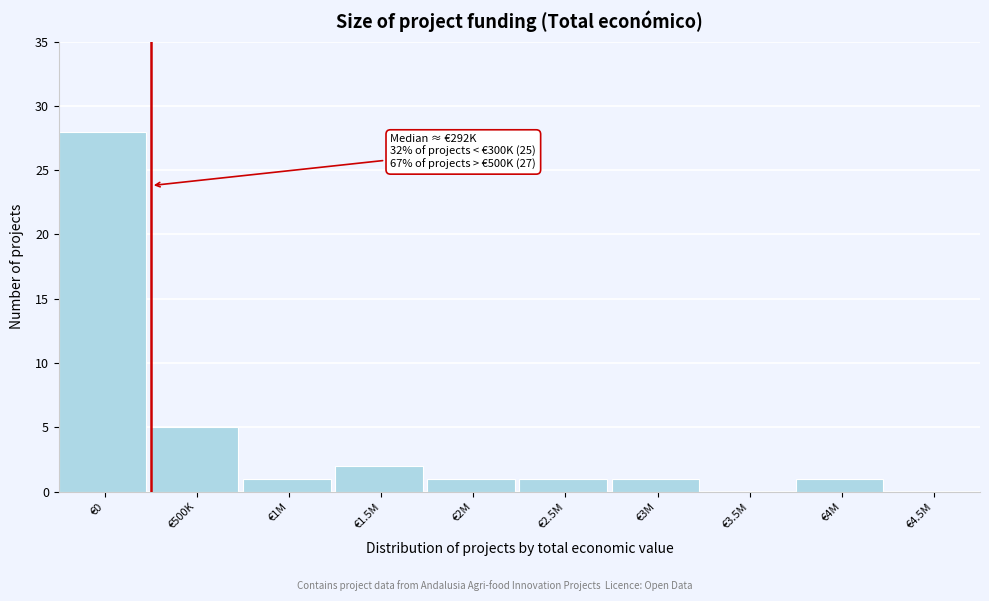

Reading left to right, list all the values displayed in this chart.

€0=28	€500K=5	€1M=1	€1.5M=2	€2M=1	€2.5M=1	€3M=1	€3.5M=0	€4M=1	€4.5M=0